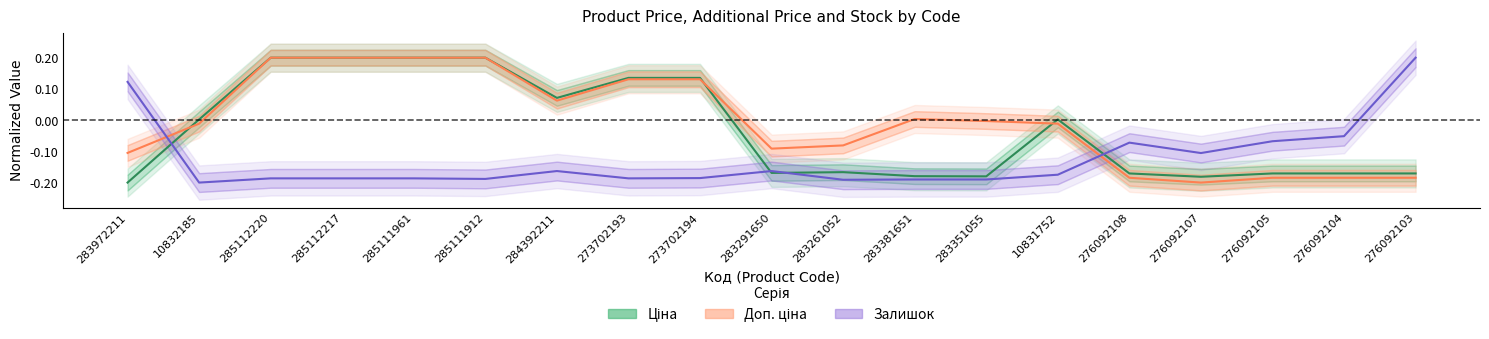

At which category is the sum across all series the highest?

285112220